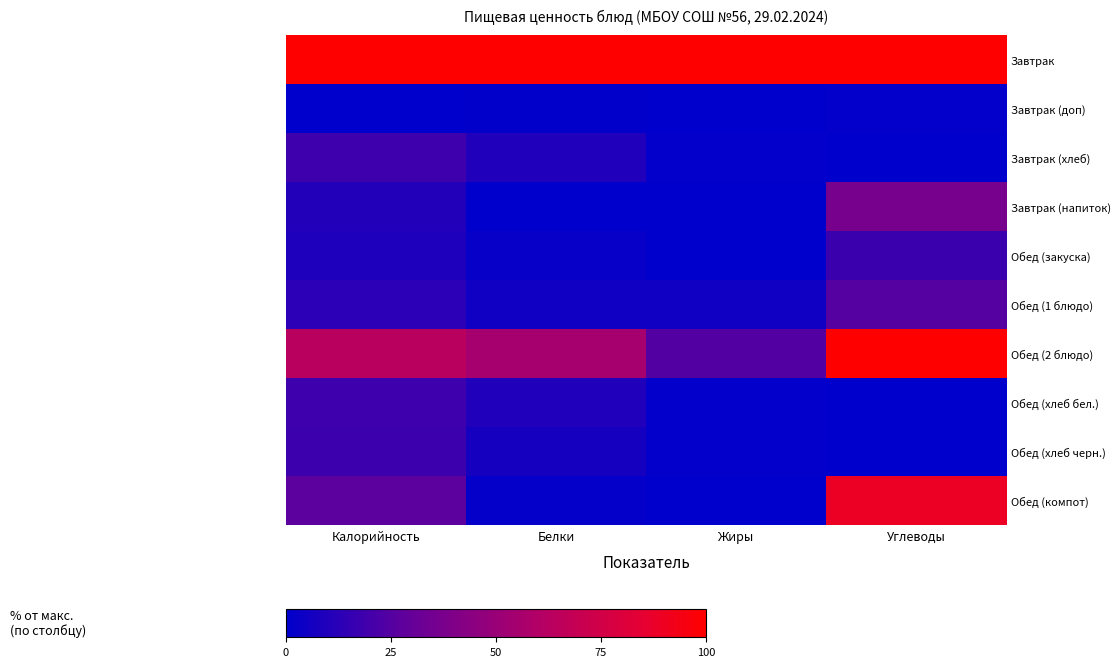

At Жиры, list the series in order from smallest to largest.

Завтрак (напиток), Обед (закуска), Завтрак (доп), Обед (компот), Завтрак (хлеб), Обед (хлеб бел.), Обед (хлеб черн.), Обед (1 блюдо), Обед (2 блюдо), Завтрак